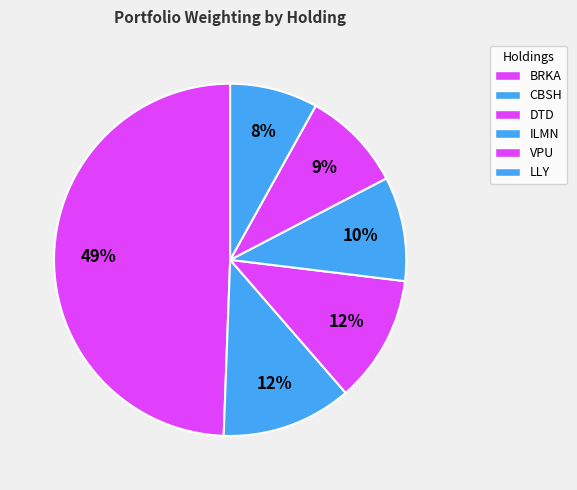

To the nearest percent, what is the difference between the largest and smallest slice percentages?

41%